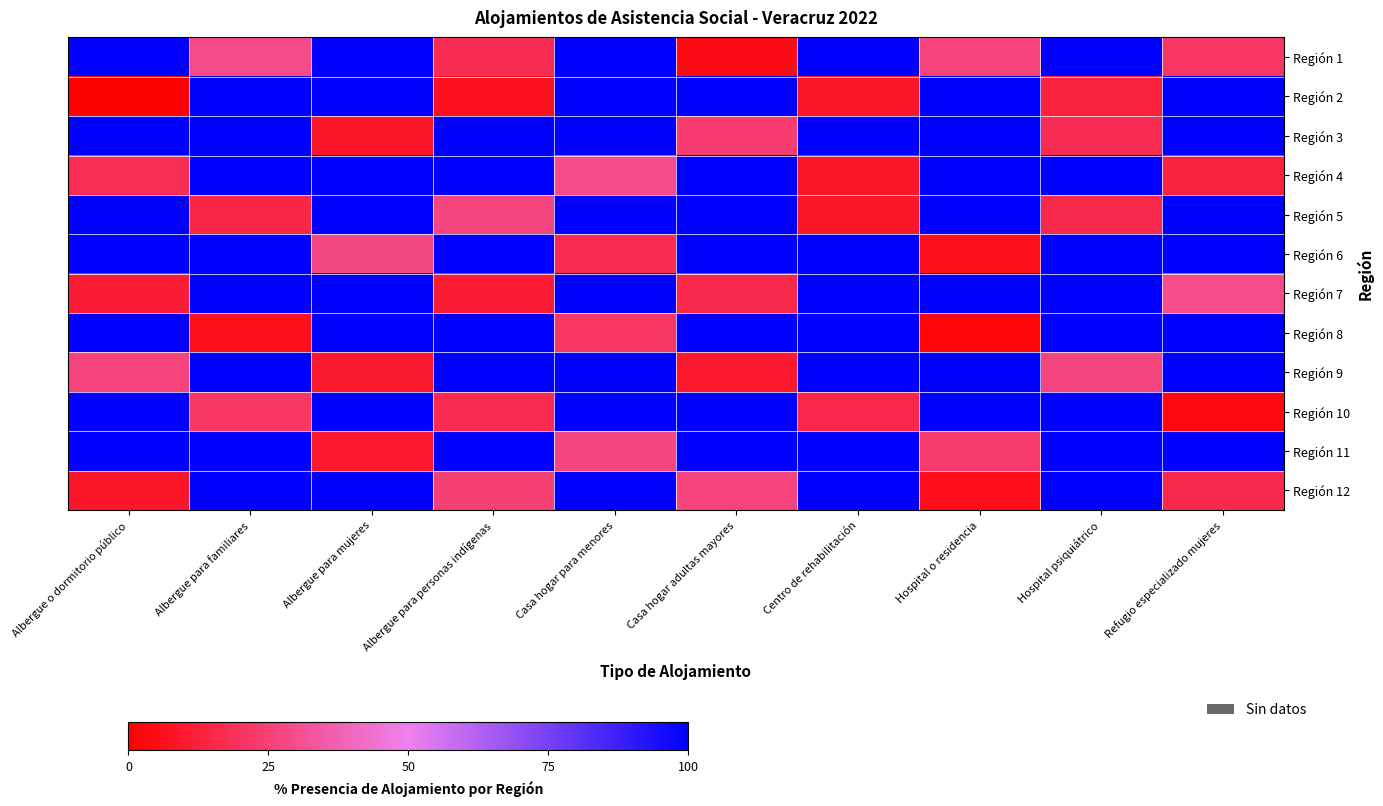

What is the smallest value displayed?

0.6